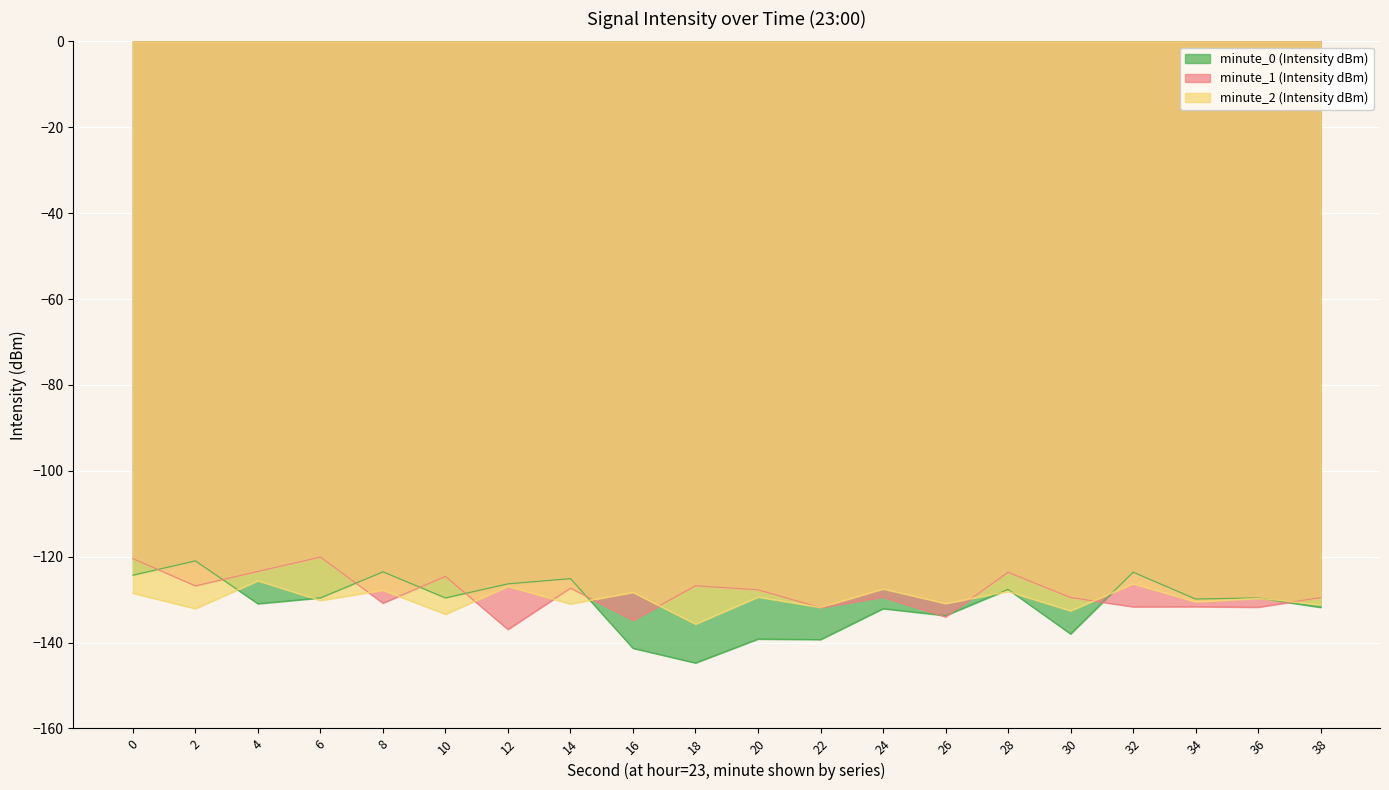

How many data points are less than -129?

13